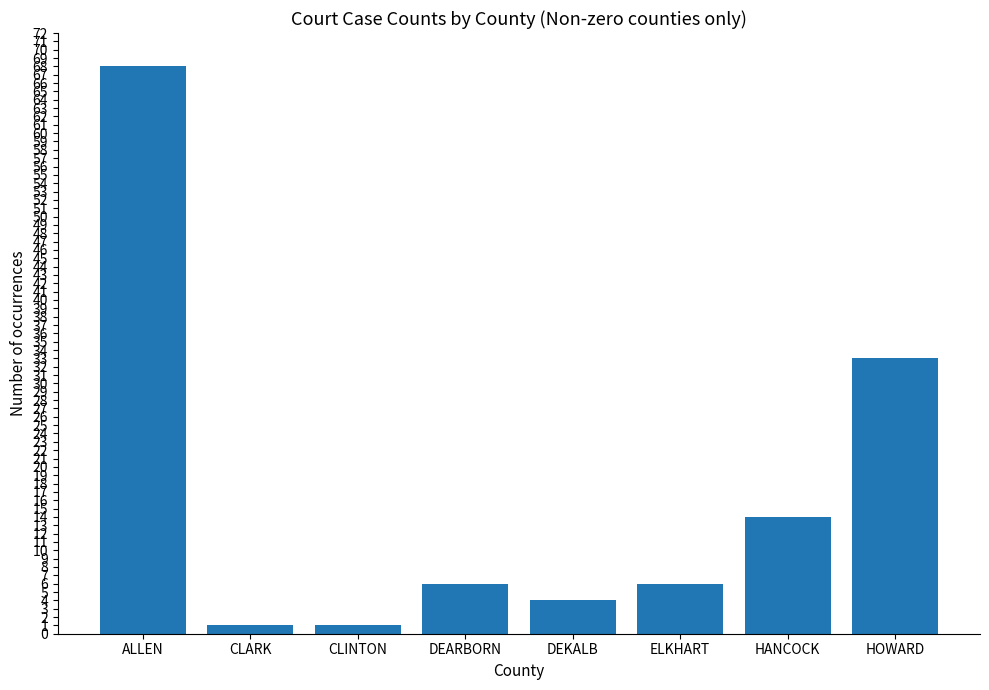

Reading left to right, extract all data points from this chart.

ALLEN=68	CLARK=1	CLINTON=1	DEARBORN=6	DEKALB=4	ELKHART=6	HANCOCK=14	HOWARD=33